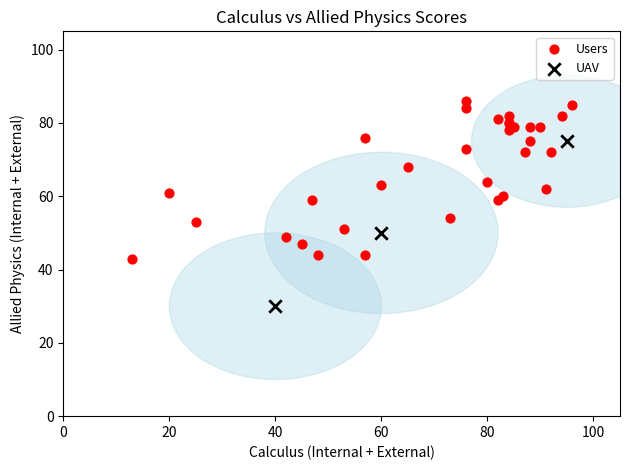

Which series contains the lowest Y value?

UAV